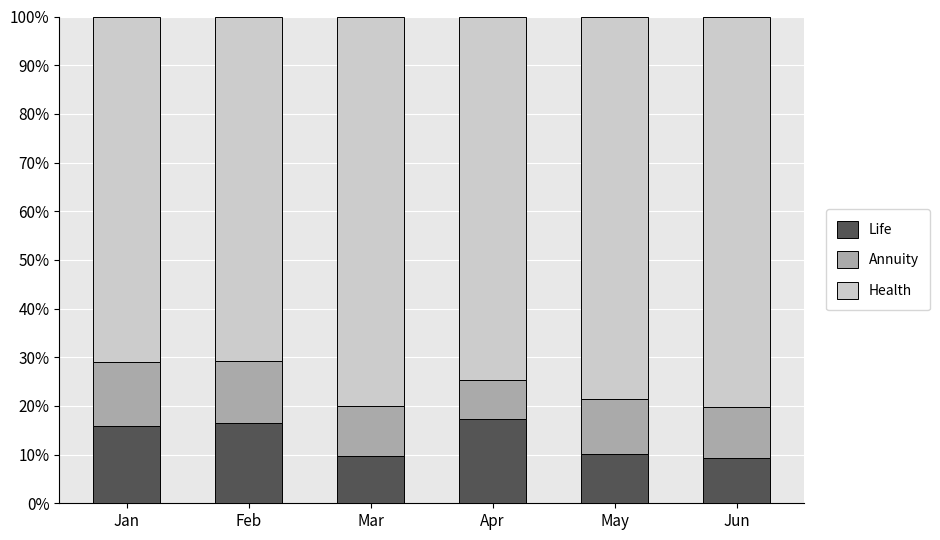

Does the chart contain any negative values?

No